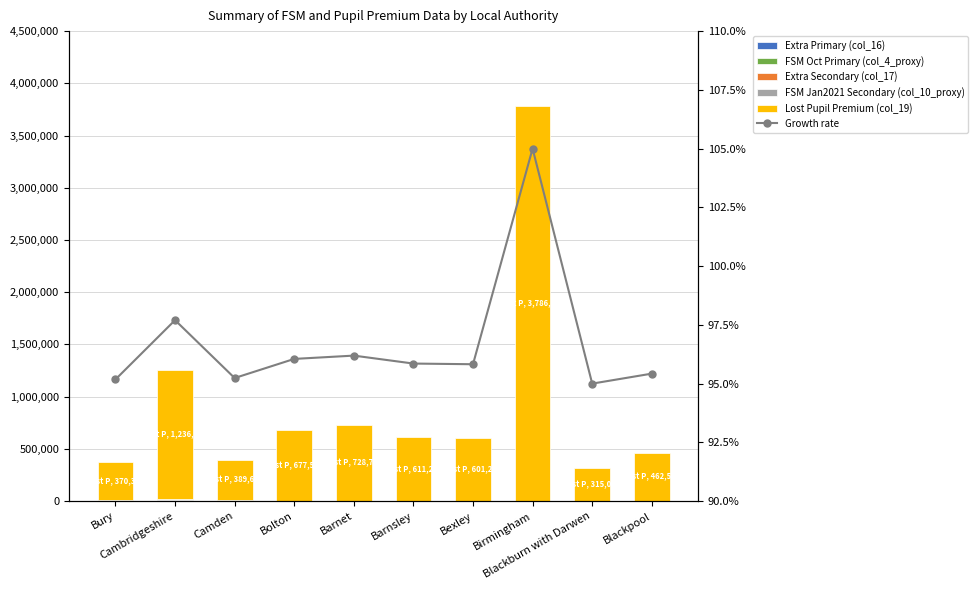

At which label does FSM Jan2021 Secondary (col_10_proxy) reach its peak?

Cambridgeshire